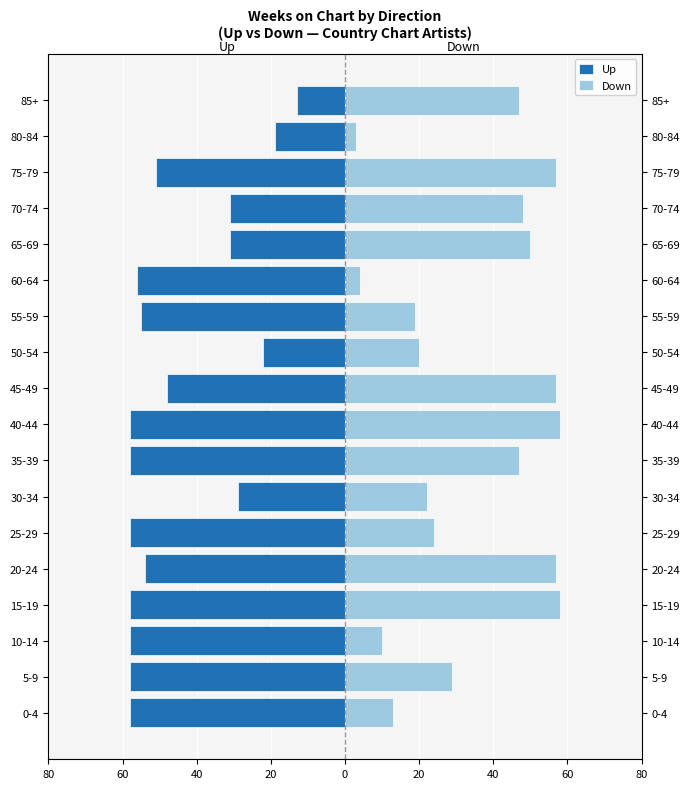

What are all the series names shown in the legend?

Up, Down